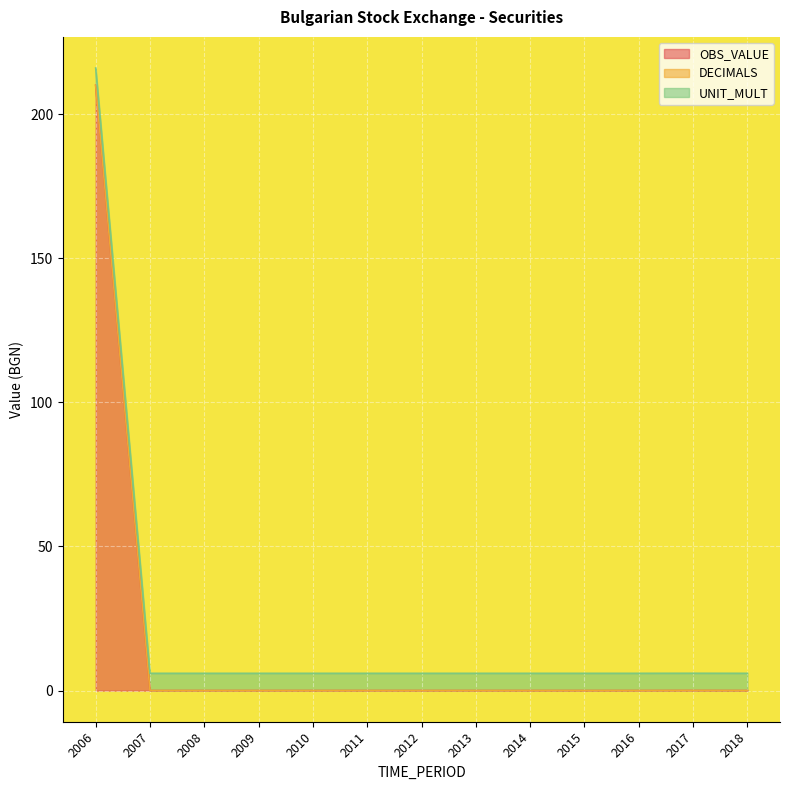

What is the average value of the UNIT_MULT series?

6.0